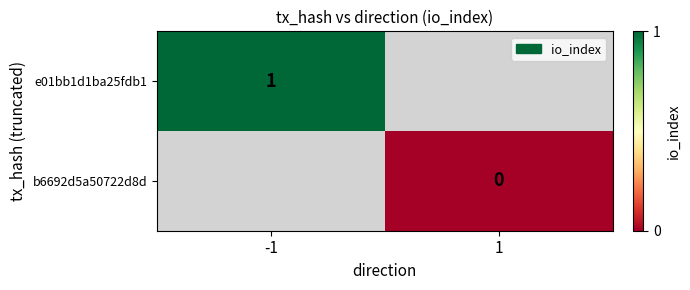

Which has a higher value, 1 or -1?

-1